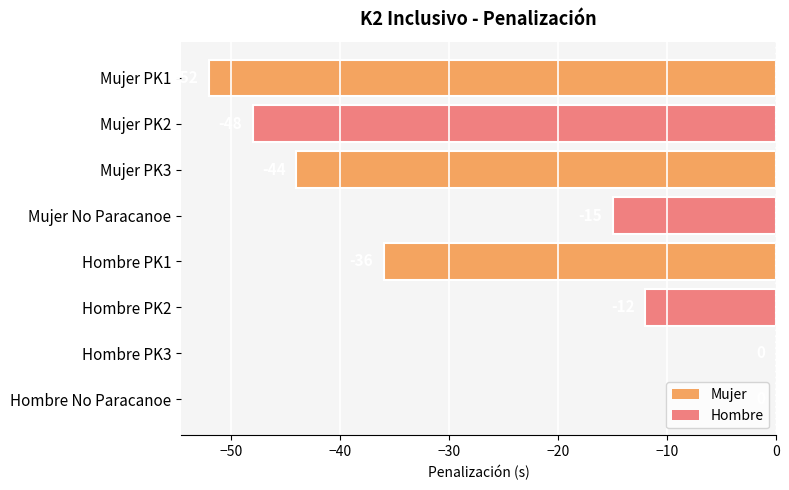

True or false: the data shows -18 at Hombre No Paracanoe.

False